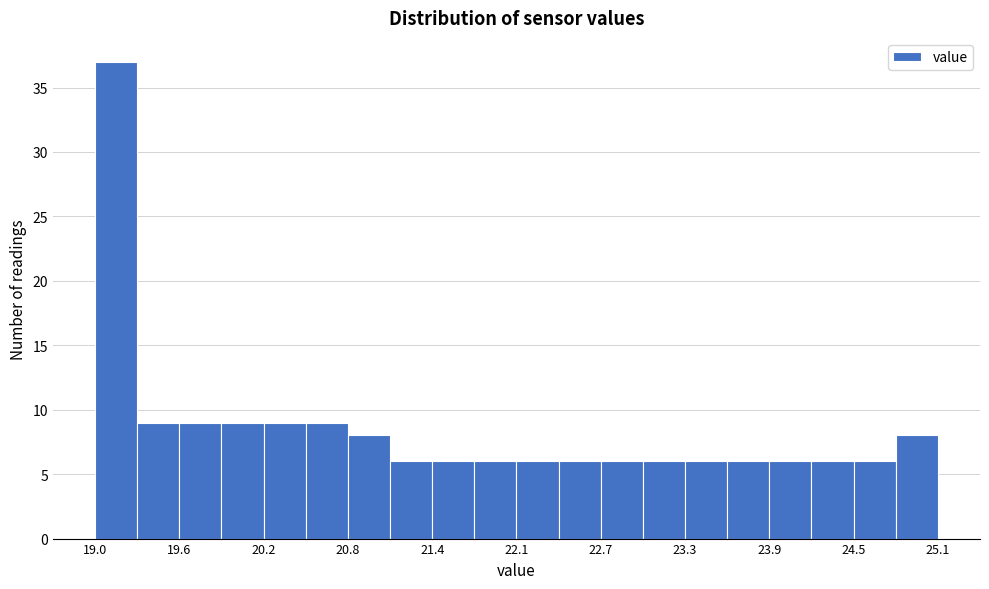

Around what value on the x-axis is the tallest bar? Give the approximate position of its centre, as read against the axis.

19.2